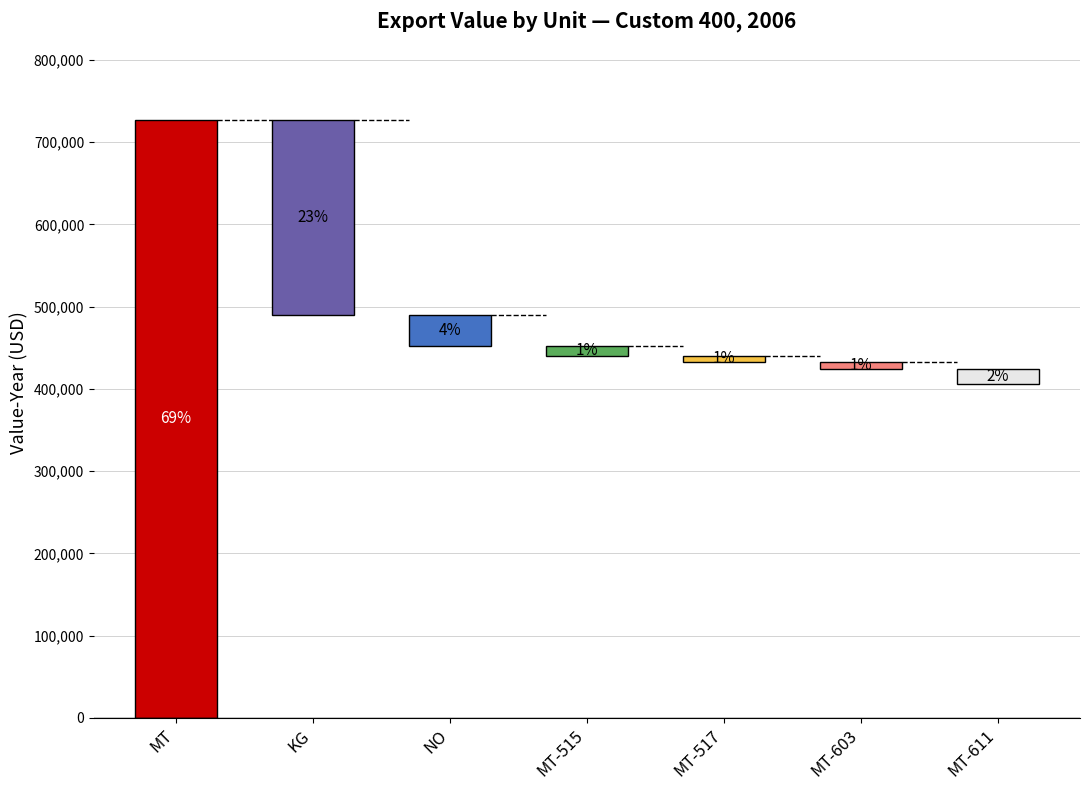

Between NO and MT (515), which is larger?

NO